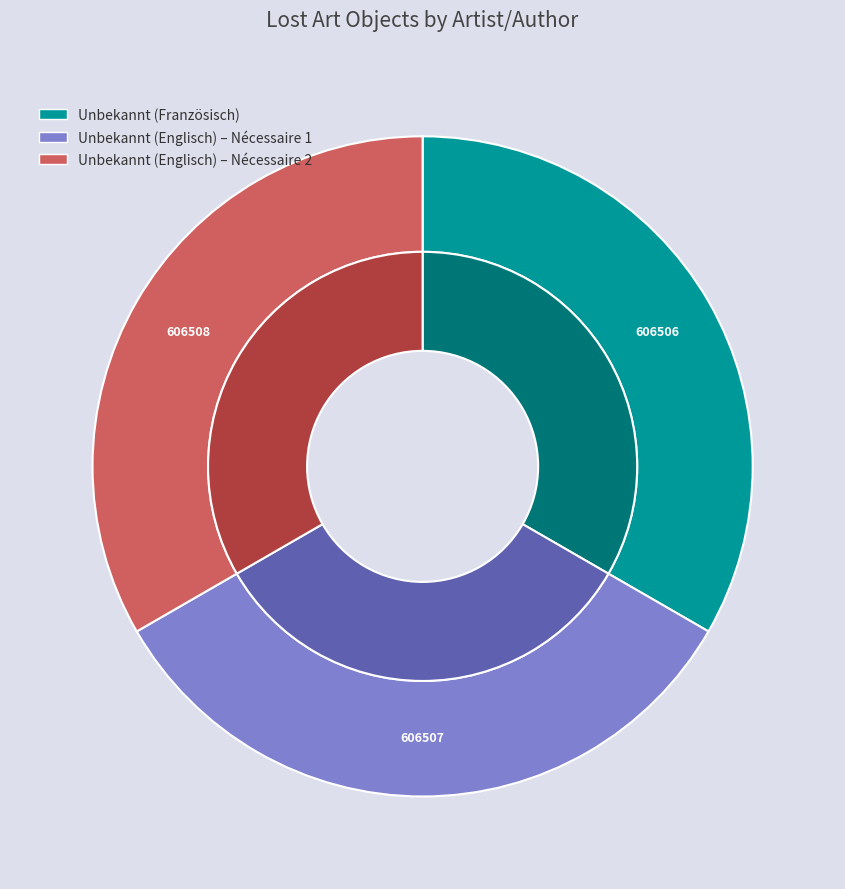

To the nearest percent, what portion does Unbekannt (Englisch) [Künstler:in] (2) represent?

33%